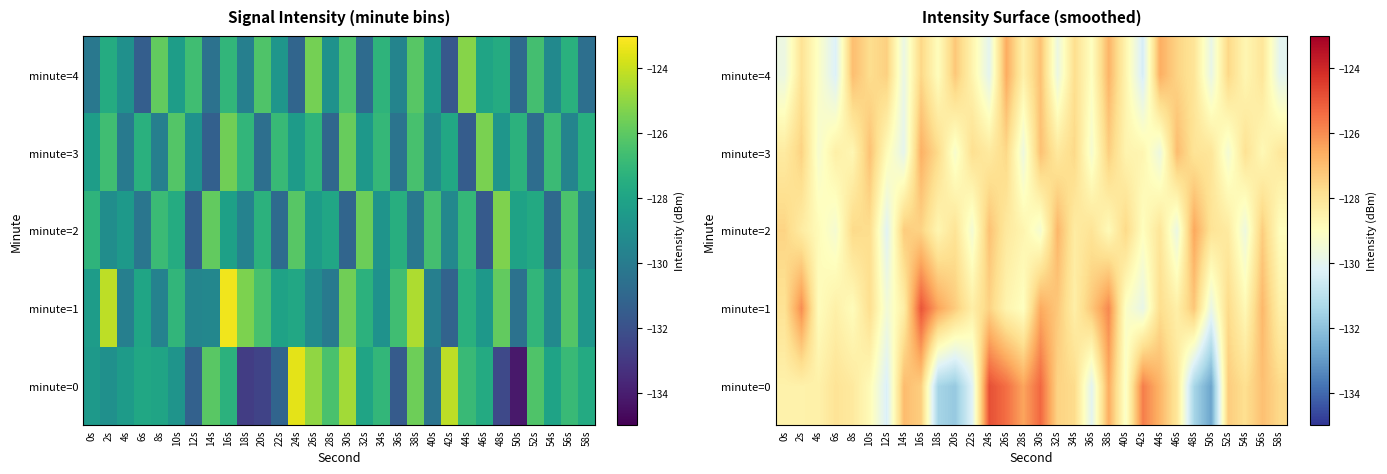

True or false: minute=2 has a value of -77.7 at 44s.

False